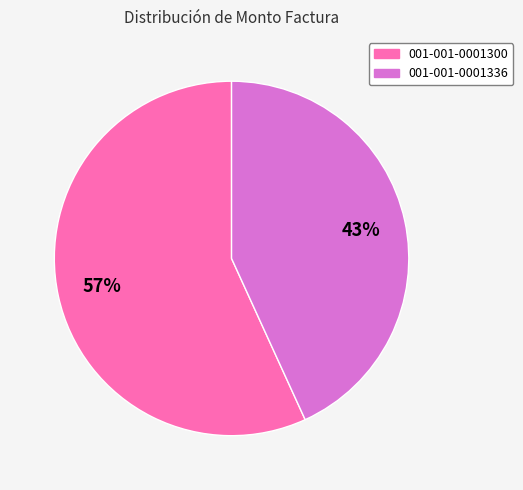

How many slices are in this pie chart?

2